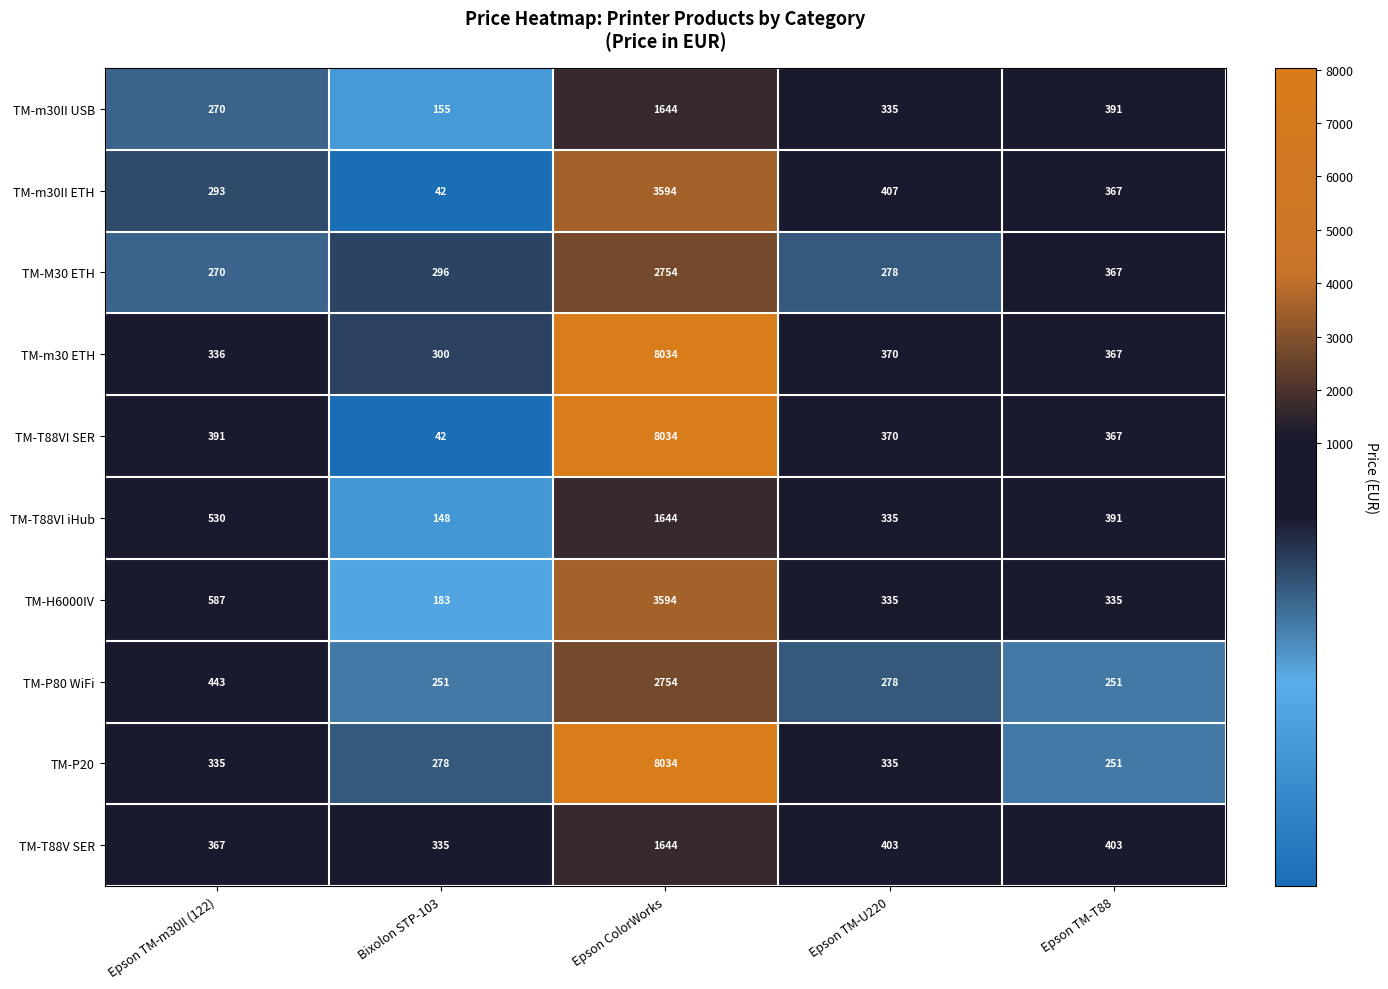

Is it true that TM-m30II USB equals 270 at Epson TM-m30II (122)?

True